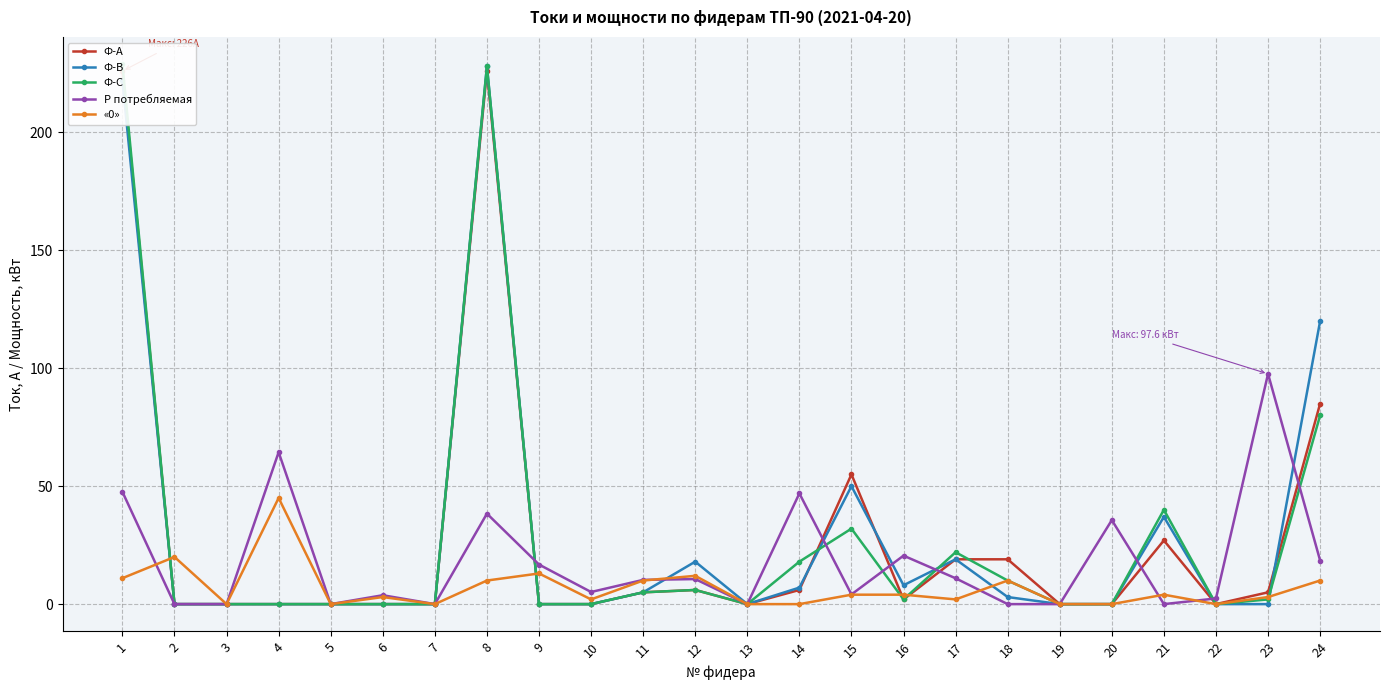

Does the chart display data point markers on the line(s)?

Yes